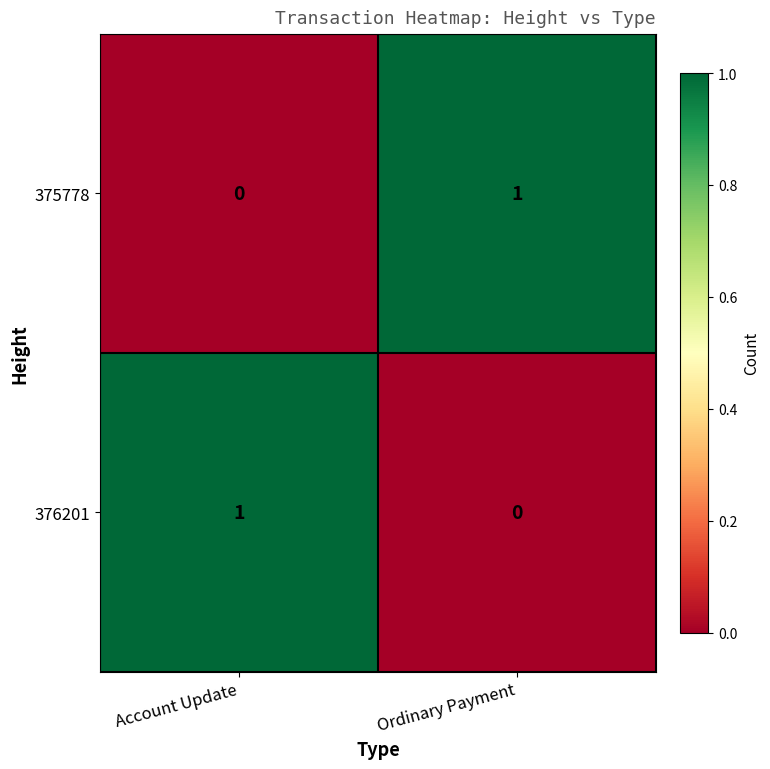

How many series are shown in this chart?

2